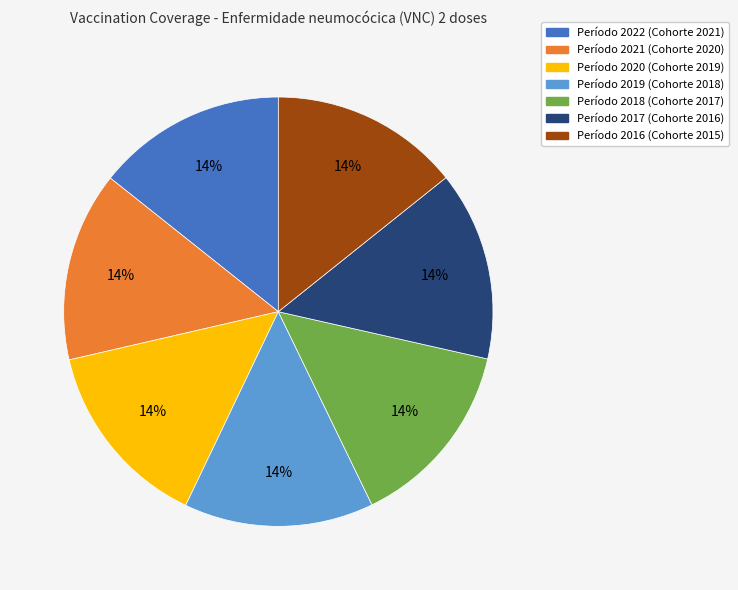

Does any single category account for the majority?

No